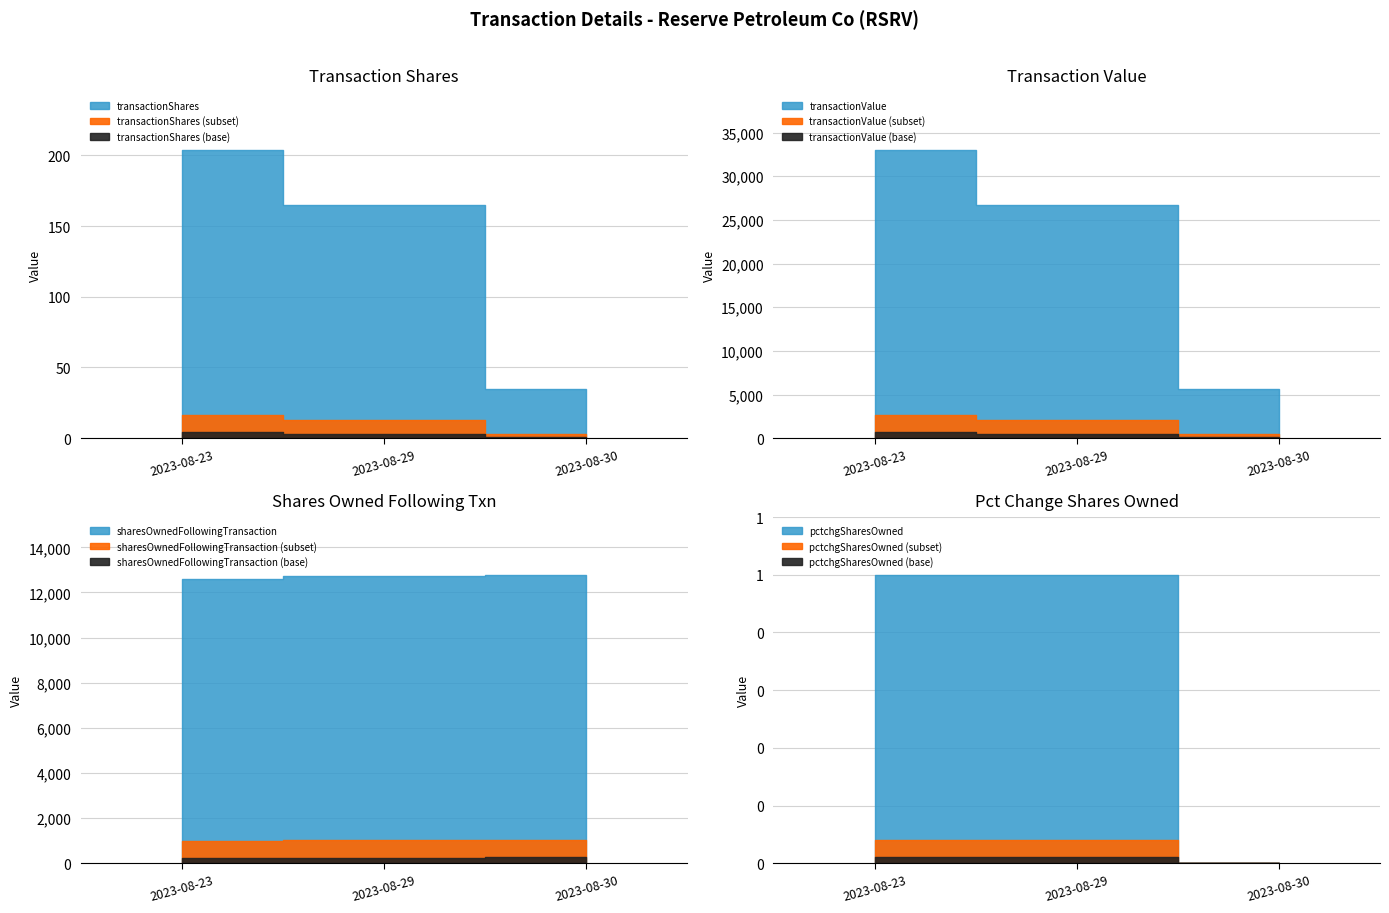

Between 2023-08-29 and 2023-08-30, which series saw the biggest shift?

transactionValue